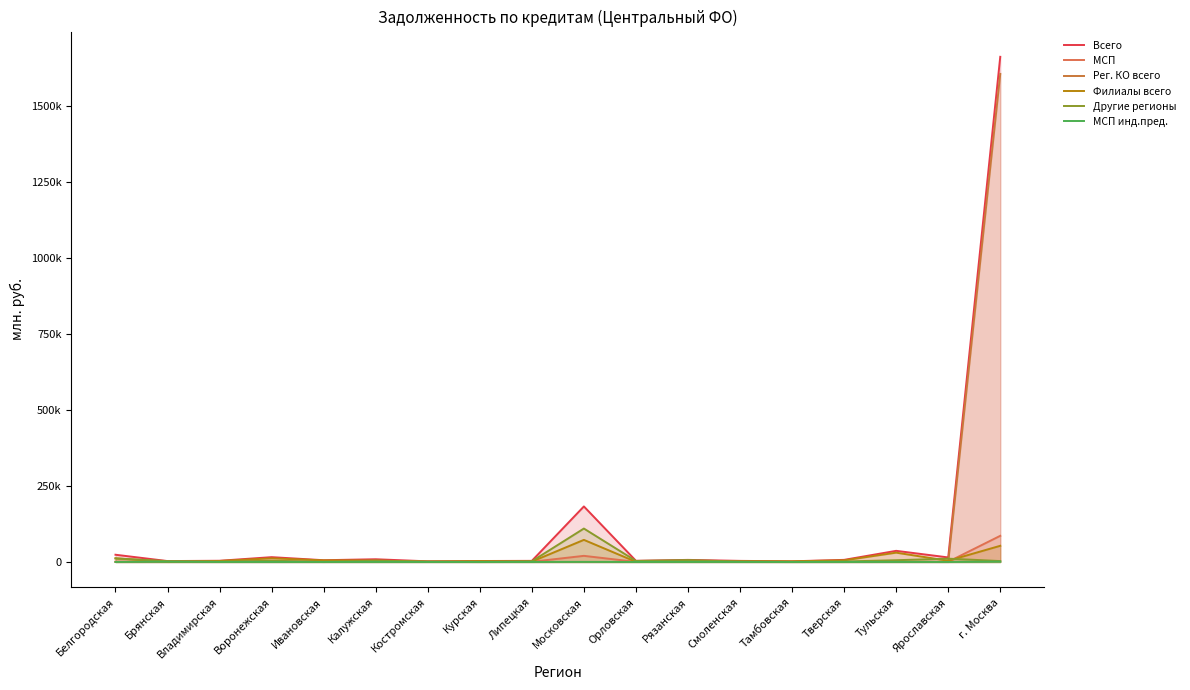

Where does the МСП series first go above 860?

Белгородская